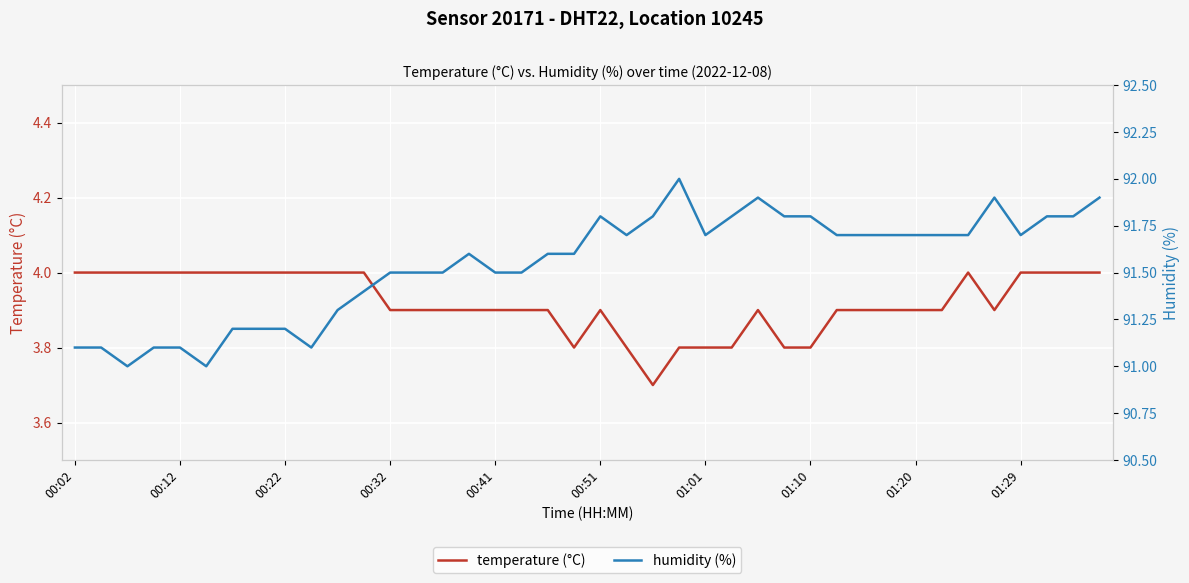

The value of temperature (°C) at 00:32 is 3.9. True or false?

True